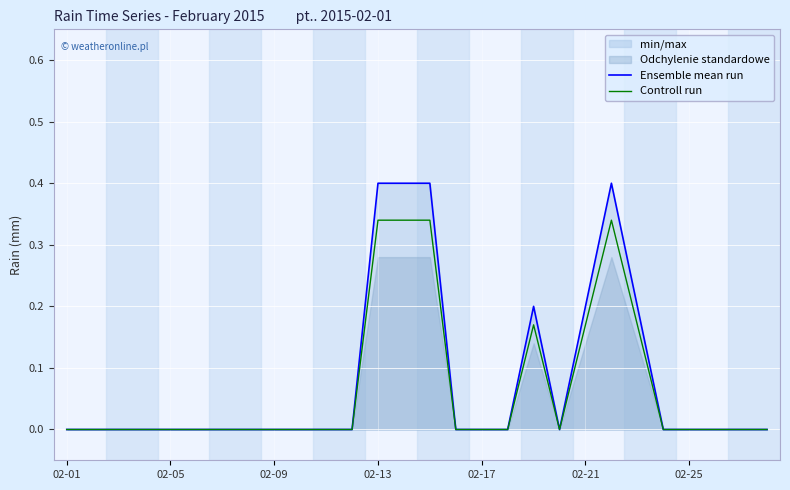

What is the maximum value for Ensemble mean run?

0.4